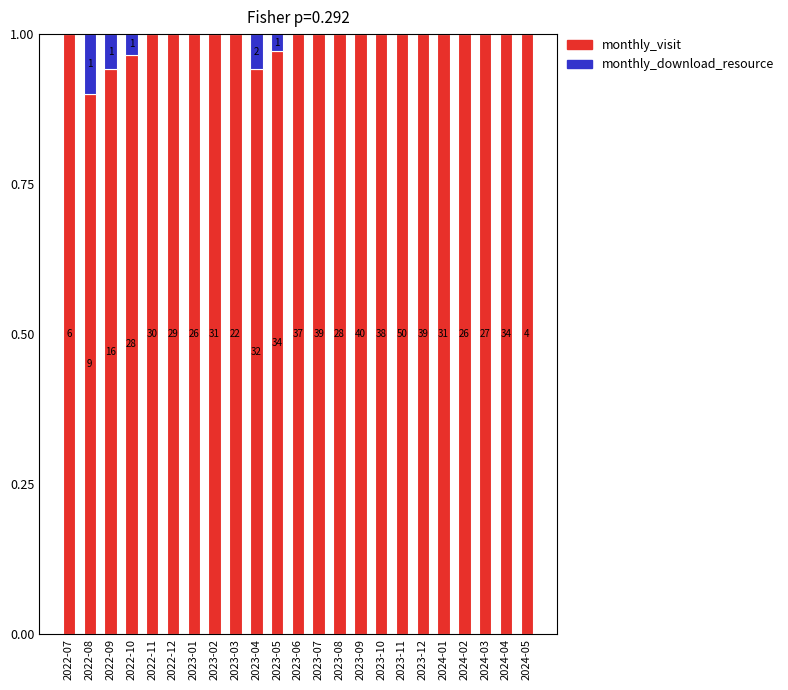

What is the lowest value of the monthly_visit series?

0.9